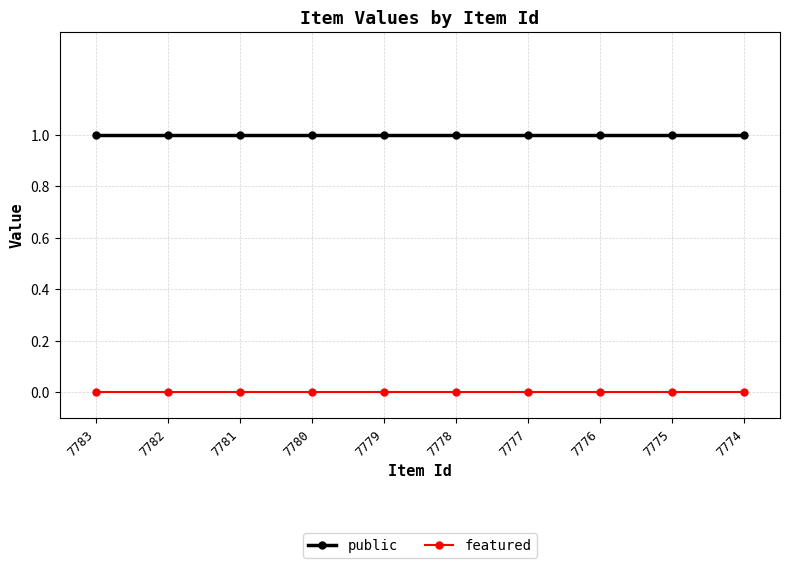

Reading right to left, list all the values displayed in this chart.

public: 1	1	1	1	1	1	1	1	1	1
featured: 0	0	0	0	0	0	0	0	0	0